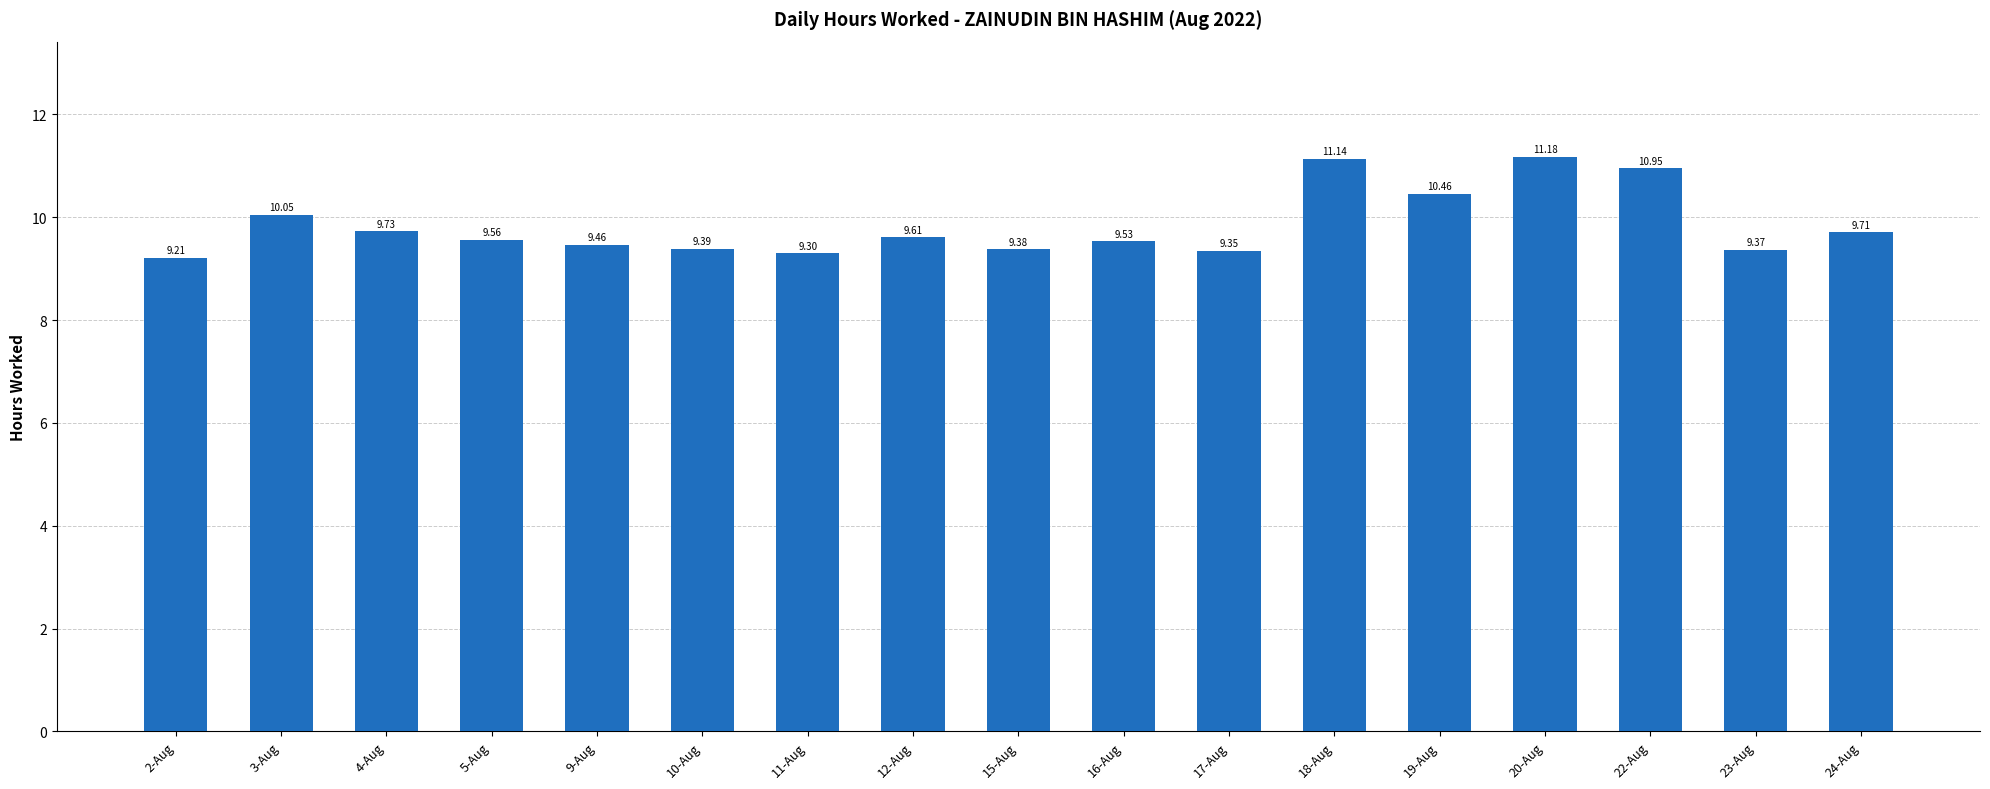

What is the value of the 8th bar from the left?

9.6